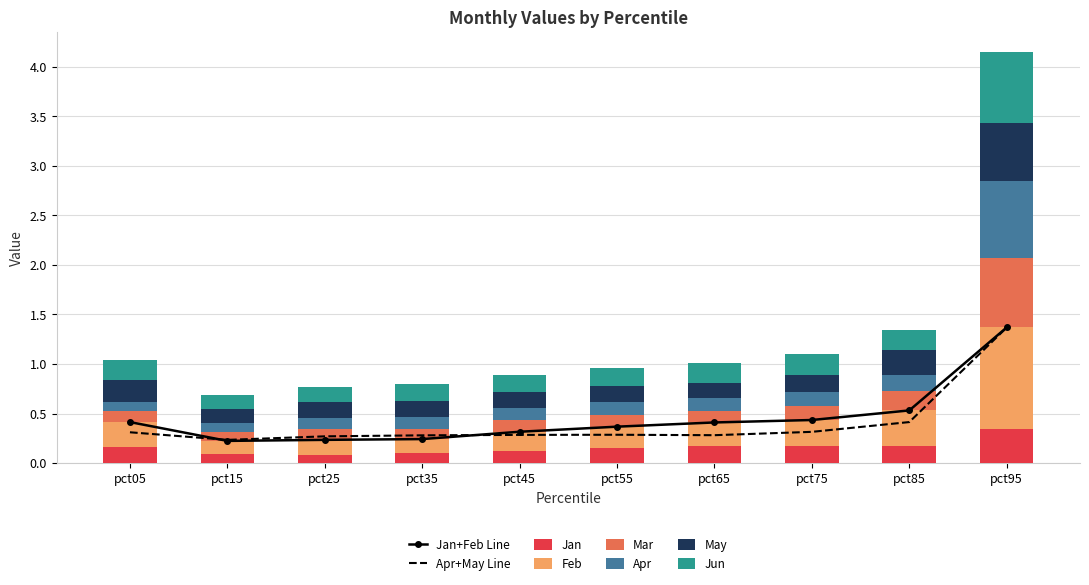

Which series changed the most between pct25 and pct45?

Feb